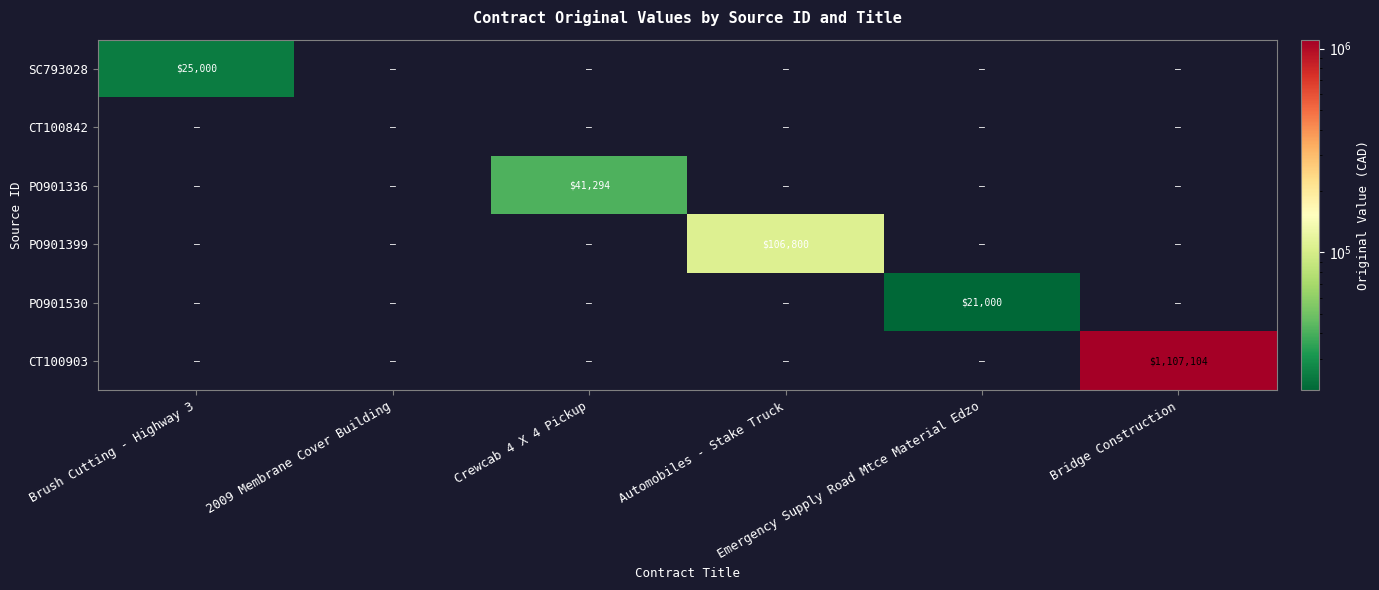

What is the difference between the maximum and minimum values in the PO901399 series?

106800.0